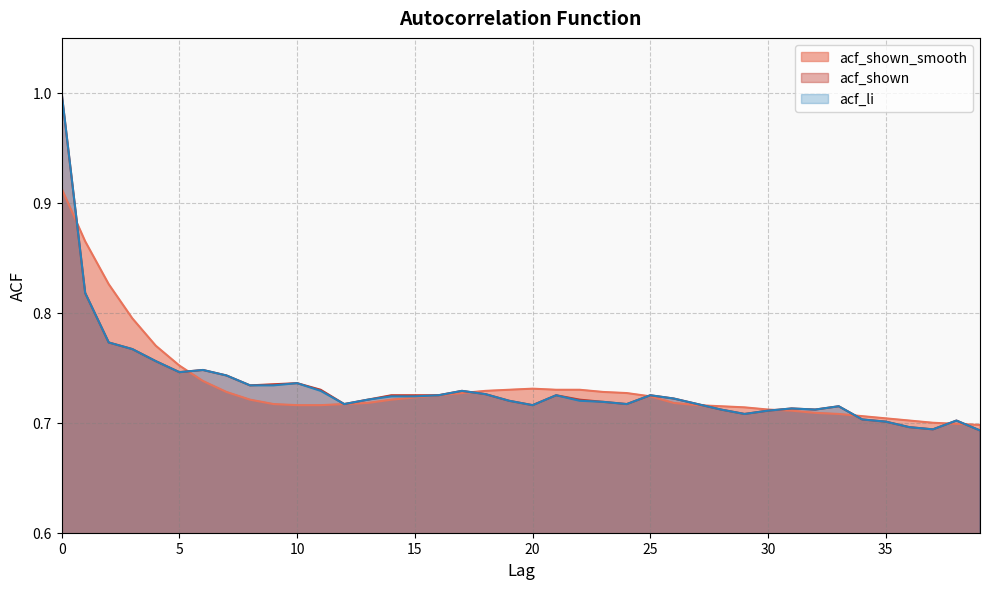

Between 2 and 39, which series saw the biggest shift?

acf_shown_smooth